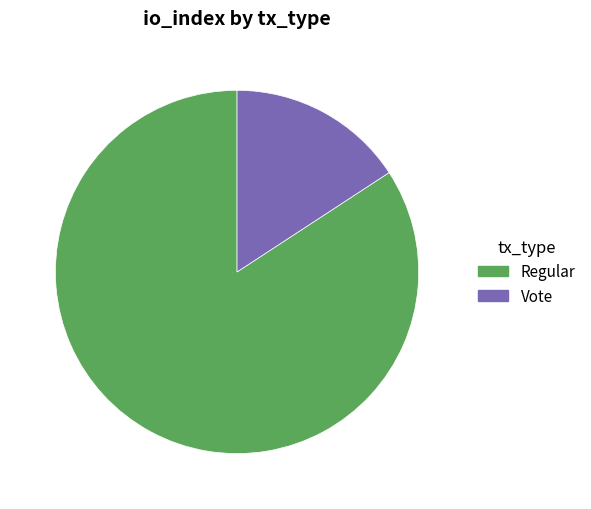

Is it true that Vote is 8% of the pie?

False